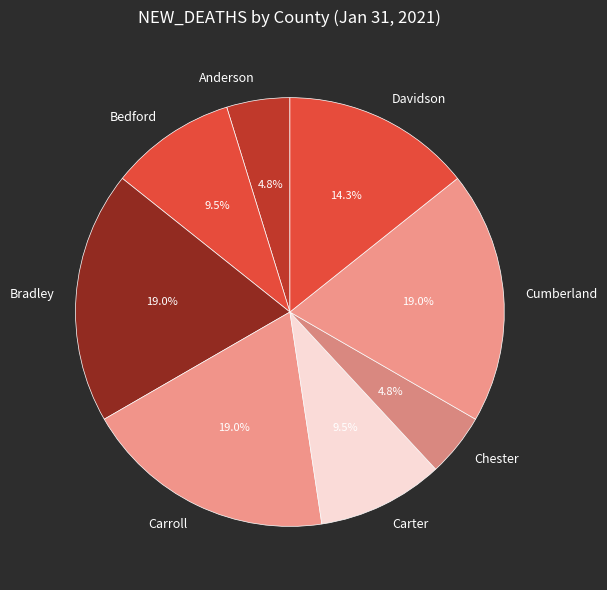

To the nearest percent, what is the difference between the largest and smallest slice percentages?

14%